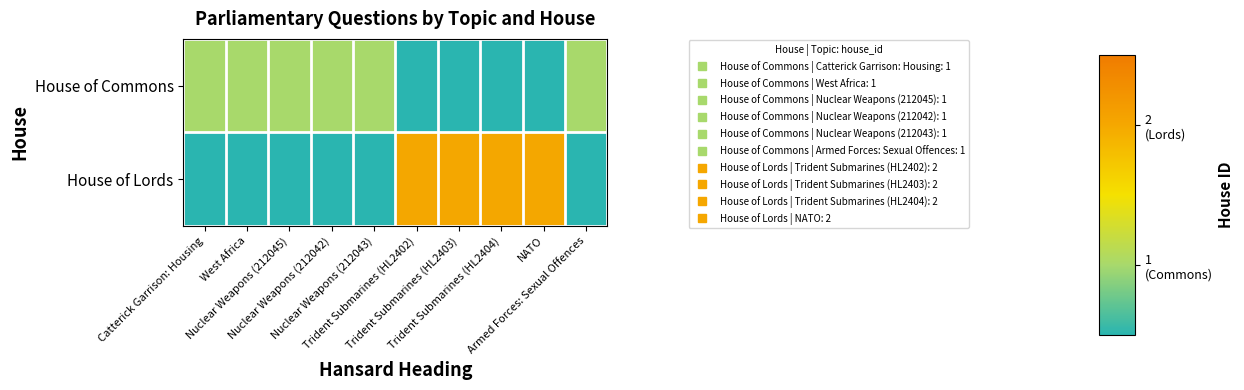

Rank the series by their maximum value, from highest to lowest.

House of Lords, House of Commons